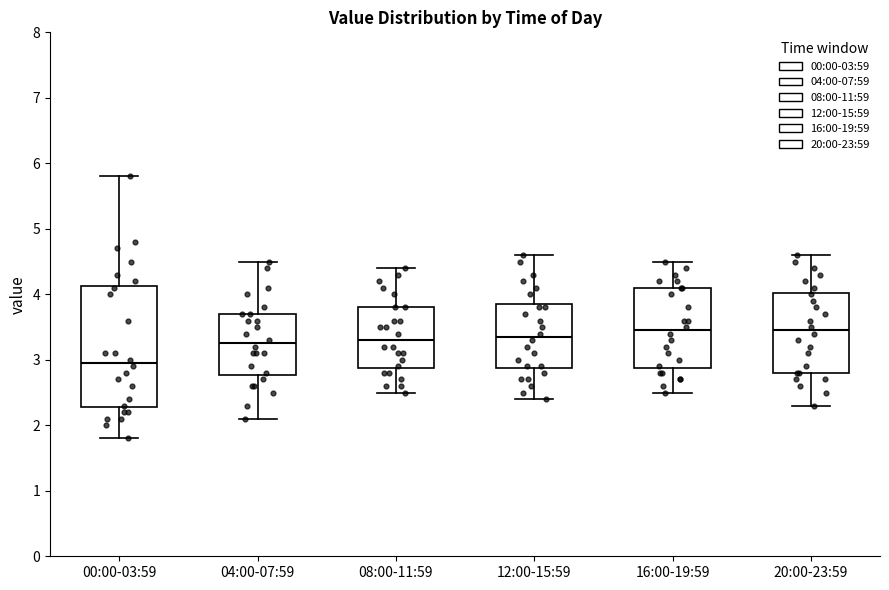

Reading left to right, read every box against the y-axis: the position of its median line, the range the box covers, and the ends of its whiskers. The values are not printed on the chart, so give them approximately, as read against the axis.

00:00-03:59: median 3.0, box 2.3 to 4.1, whiskers 1.8 to 5.8
04:00-07:59: median 3.3, box 2.8 to 3.7, whiskers 2.1 to 4.5
08:00-11:59: median 3.3, box 2.9 to 3.8, whiskers 2.5 to 4.4
12:00-15:59: median 3.4, box 2.9 to 3.9, whiskers 2.4 to 4.6
16:00-19:59: median 3.5, box 2.9 to 4.1, whiskers 2.5 to 4.5
20:00-23:59: median 3.5, box 2.8 to 4.0, whiskers 2.3 to 4.6